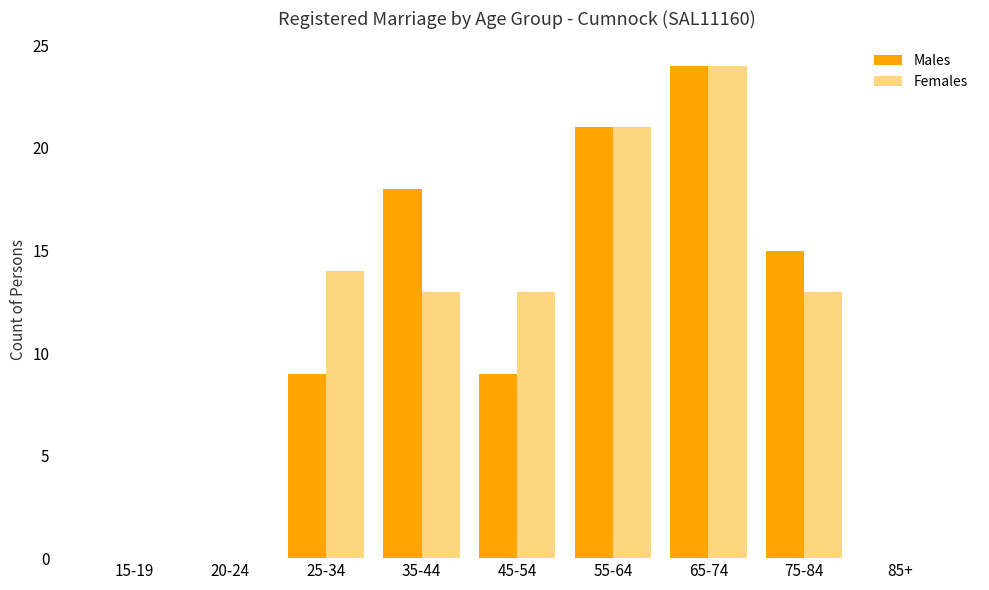

Which series changed the most between 25-34 and 55-64?

Males